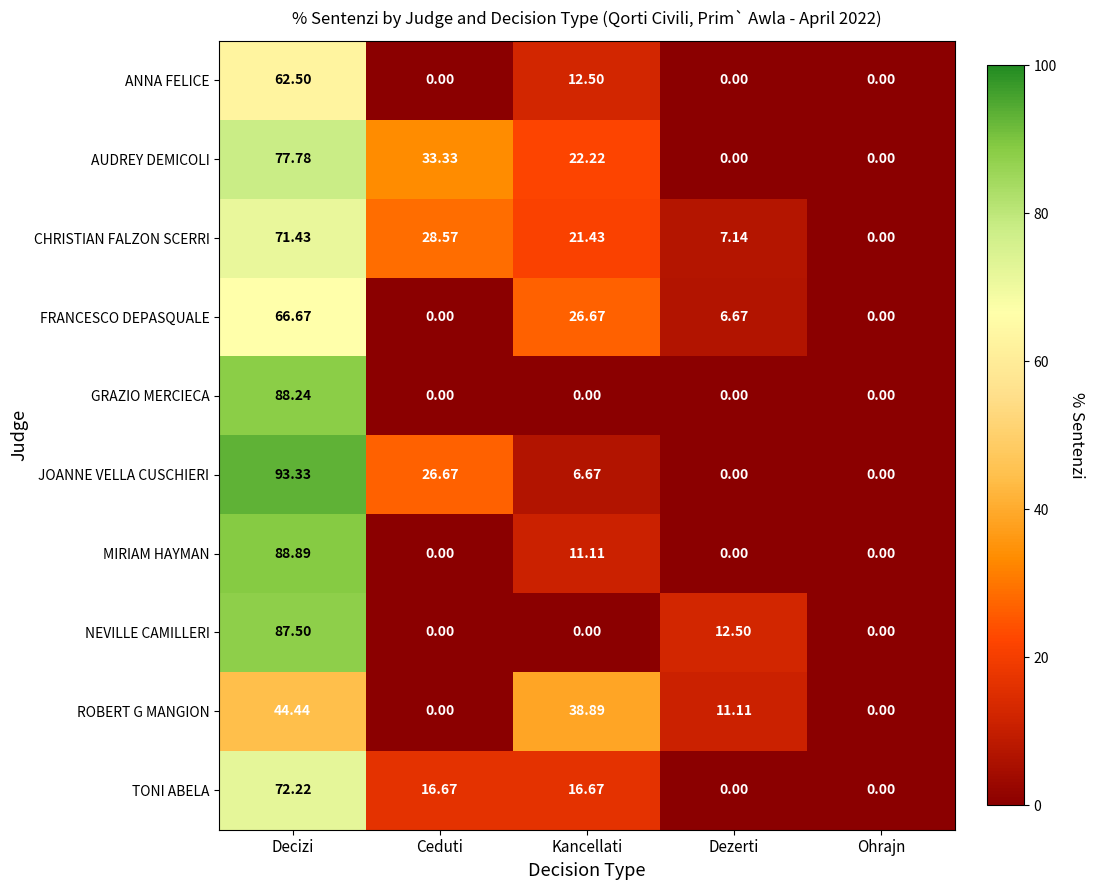

List the series in order of their peak value, lowest first.

ROBERT G MANGION, ANNA FELICE, FRANCESCO DEPASQUALE, CHRISTIAN FALZON SCERRI, TONI ABELA, AUDREY DEMICOLI, NEVILLE CAMILLERI, GRAZIO MERCIECA, MIRIAM HAYMAN, JOANNE VELLA CUSCHIERI